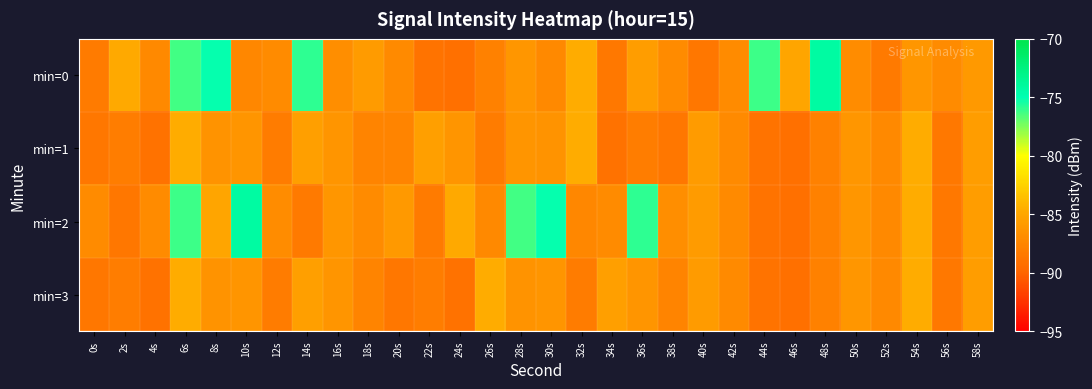

Reading left to right, list all the values displayed in this chart.

min=0: 0s=-88.3	2s=-84.8	4s=-87.2	6s=-76.3	8s=-75.1	10s=-87.3	12s=-87.0	14s=-75.9	16s=-86.8	18s=-85.8	20s=-87.1	22s=-88.9	24s=-89.2	26s=-87.8	28s=-86.2	30s=-87.2	32s=-84.6	34s=-88.5	36s=-85.7	38s=-87.1	40s=-88.6	42s=-87.0	44s=-76.2	46s=-85.0	48s=-74.3	50s=-87.0	52s=-88.5	54s=-86.1	56s=-87.0	58s=-86.0
min=1: 0s=-88.6	2s=-88.2	4s=-89.0	6s=-84.6	8s=-86.5	10s=-86.3	12s=-88.3	14s=-85.5	16s=-86.3	18s=-87.6	20s=-87.6	22s=-85.5	24s=-86.3	26s=-88.3	28s=-86.3	30s=-86.5	32s=-84.6	34s=-89.0	36s=-88.2	38s=-88.6	40s=-85.8	42s=-87.1	44s=-88.9	46s=-89.2	48s=-87.8	50s=-86.2	52s=-87.2	54s=-84.6	56s=-88.5	58s=-85.7
min=2: 0s=-87.1	2s=-88.6	4s=-87.0	6s=-76.2	8s=-85.0	10s=-74.3	12s=-87.0	14s=-88.5	16s=-86.1	18s=-87.0	20s=-86.0	22s=-88.3	24s=-84.8	26s=-87.2	28s=-76.3	30s=-75.1	32s=-87.3	34s=-87.0	36s=-75.9	38s=-86.8	40s=-85.8	42s=-87.1	44s=-88.9	46s=-89.2	48s=-87.8	50s=-86.2	52s=-87.2	54s=-84.6	56s=-88.5	58s=-85.7
min=3: 0s=-88.6	2s=-88.2	4s=-89.0	6s=-84.6	8s=-86.5	10s=-86.3	12s=-88.3	14s=-85.5	16s=-86.3	18s=-87.6	20s=-88.6	22s=-88.2	24s=-89.0	26s=-84.6	28s=-86.5	30s=-86.3	32s=-88.3	34s=-85.5	36s=-86.3	38s=-87.6	40s=-85.8	42s=-87.1	44s=-88.9	46s=-89.2	48s=-87.8	50s=-86.2	52s=-87.2	54s=-84.6	56s=-88.5	58s=-85.7